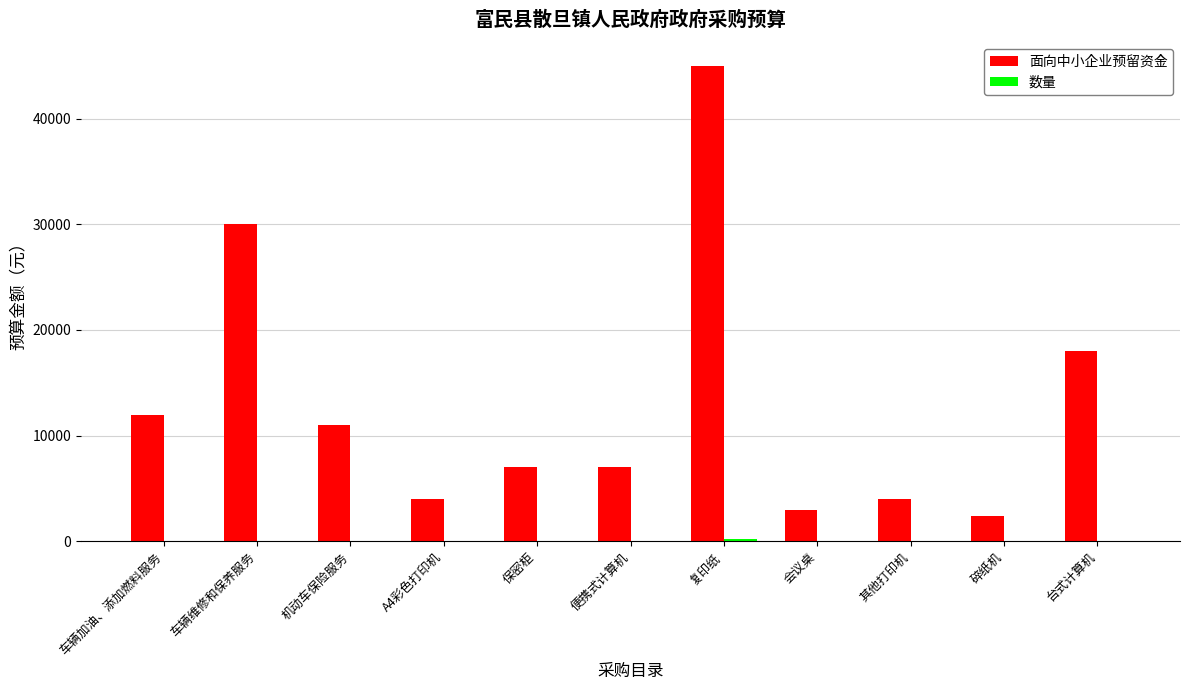

What is the total value across all series at A4彩色打印机?

4001